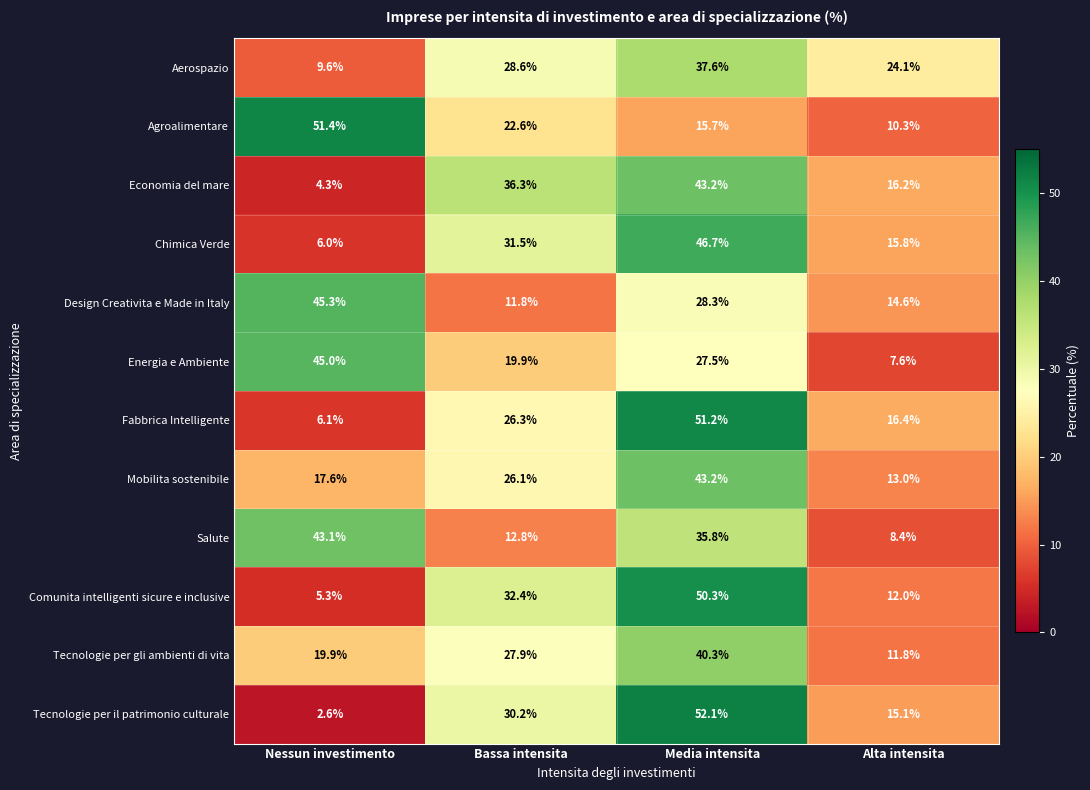

Which series has the widest spread of values?

Tecnologie per il patrimonio culturale